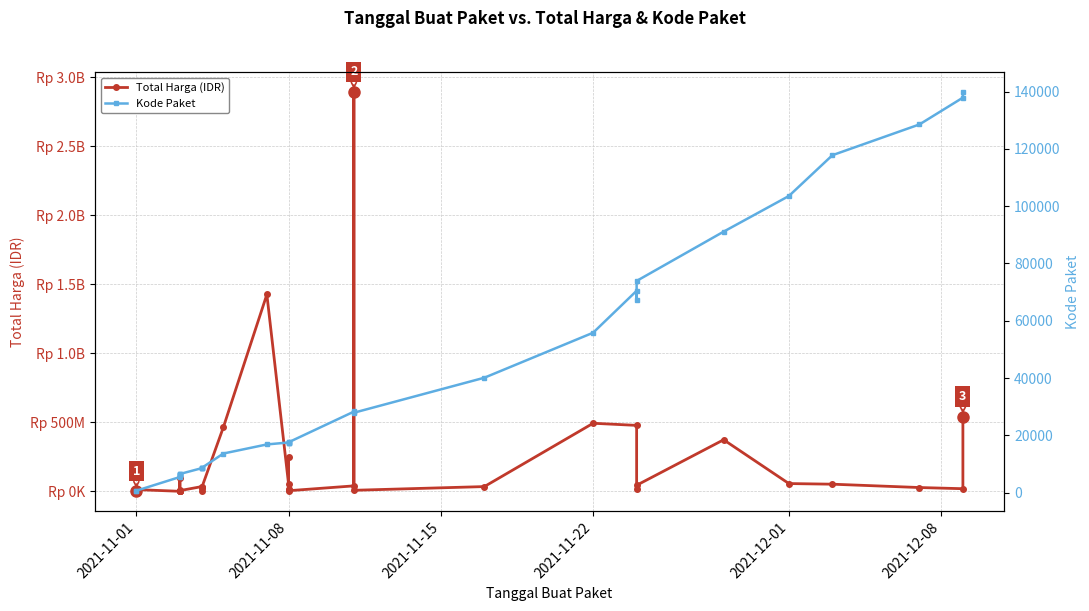

Rank the series by their average value, from highest to lowest.

Total Harga (IDR), Kode Paket